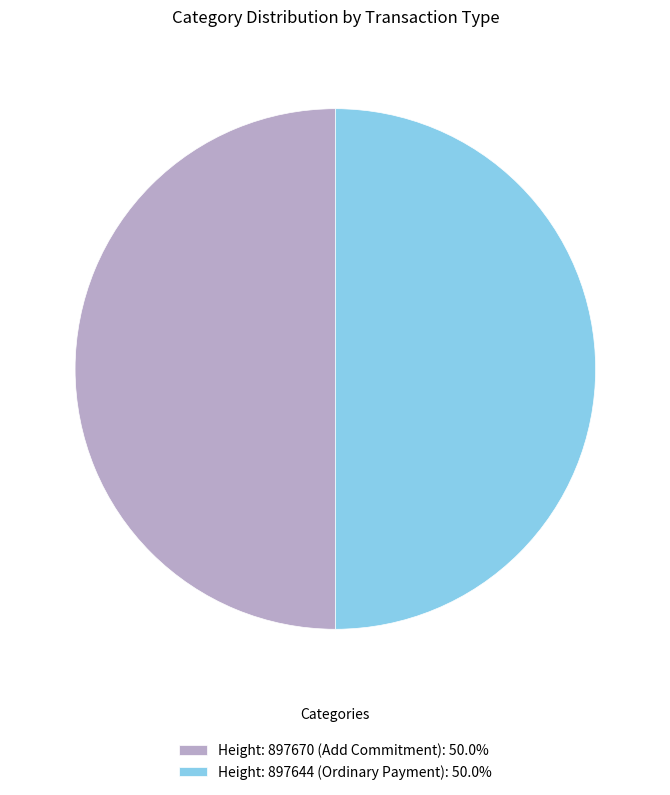

What is the ratio of the value at Height: 897670 (Add Commitment): 50.0% to the value at Height: 897644 (Ordinary Payment): 50.0%?

1.0